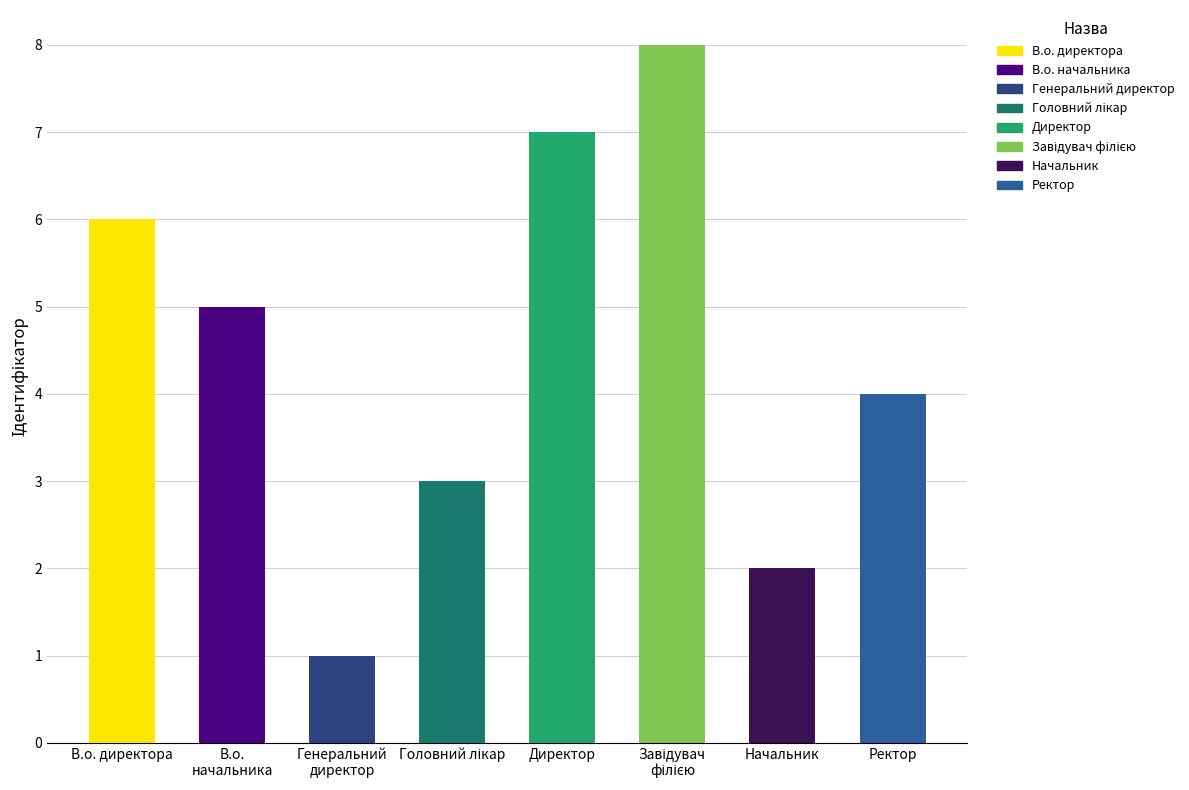

What is the difference between the maximum and second lowest values?

6